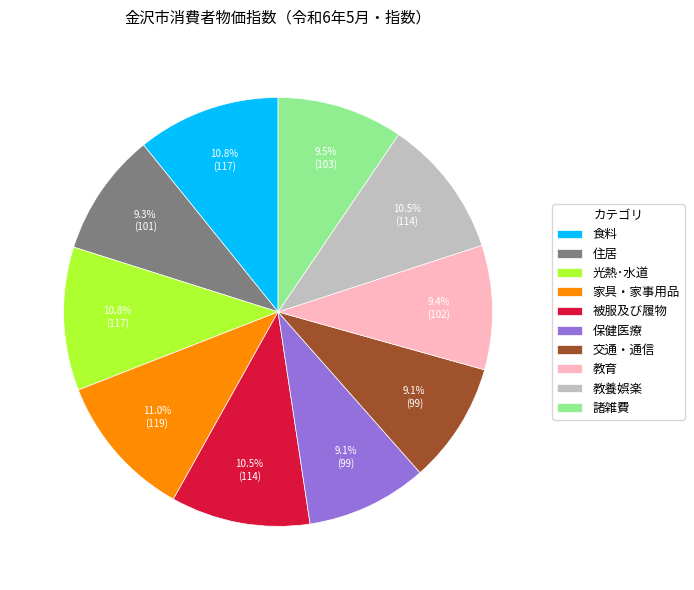

Between 教養娯楽 and 住居, which is larger?

教養娯楽